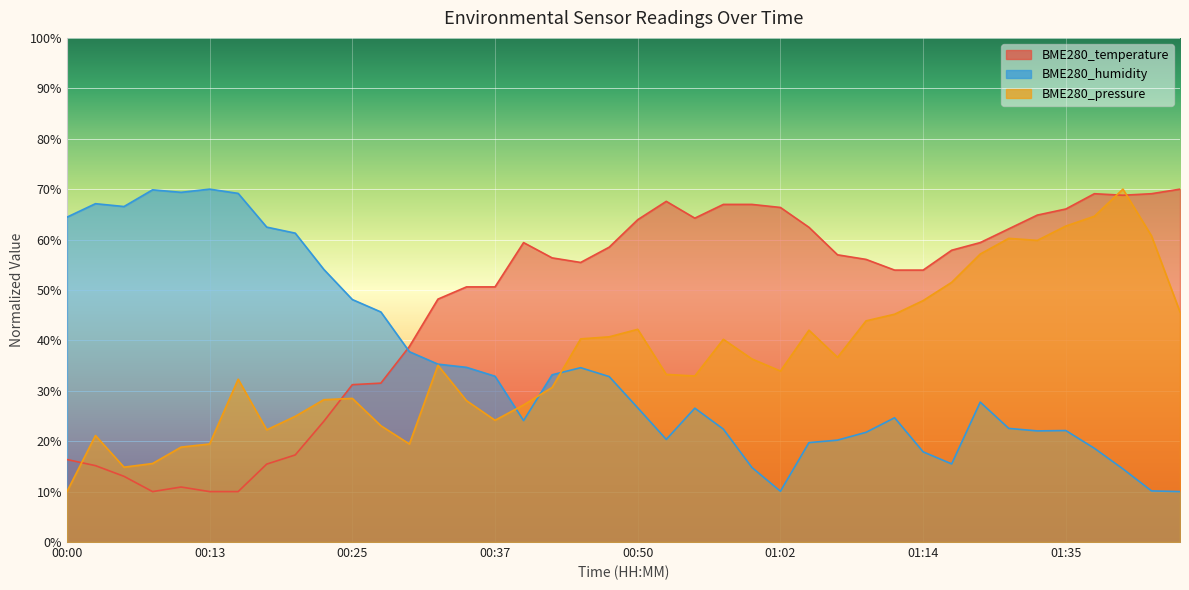

After their last crossing, which series has the higher values: BME280_pressure_scaled or BME280_temperature?

BME280_temperature